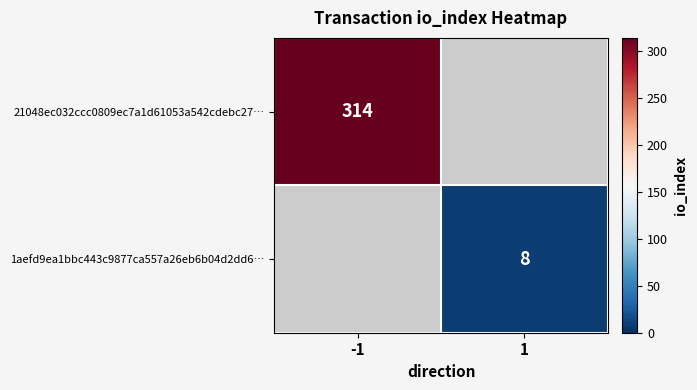

Is it true that 1aefd9ea1bbc443c9877ca557a26eb6b04d2dd6… equals 14 at 1?

False